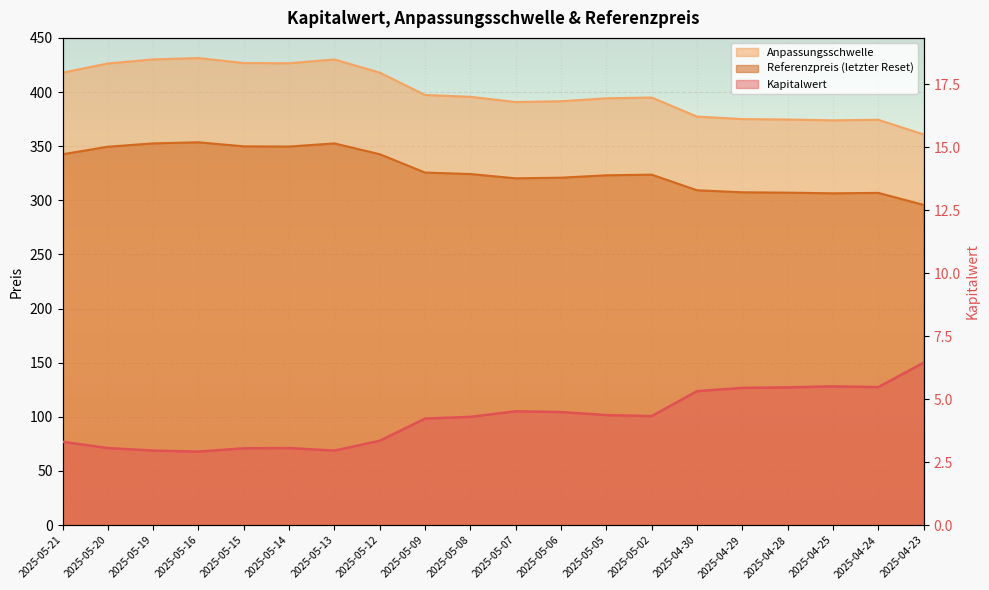

Reading left to right, extract all data points from this chart.

Kapitalwert: 2025-05-21=3.3	2025-05-20=3.1	2025-05-19=3.0	2025-05-16=2.9	2025-05-15=3.0	2025-05-14=3.1	2025-05-13=3.0	2025-05-12=3.4	2025-05-09=4.2	2025-05-08=4.3	2025-05-07=4.5	2025-05-06=4.5	2025-05-05=4.4	2025-05-02=4.3	2025-04-30=5.3	2025-04-29=5.5	2025-04-28=5.5	2025-04-25=5.5	2025-04-24=5.5	2025-04-23=6.5
Anpassungsschwelle: 2025-05-21=417.9	2025-05-20=426.4	2025-05-19=430.1	2025-05-16=431.4	2025-05-15=426.8	2025-05-14=426.6	2025-05-13=430.1	2025-05-12=417.9	2025-05-09=397.3	2025-05-08=395.6	2025-05-07=390.8	2025-05-06=391.5	2025-05-05=394.2	2025-05-02=394.9	2025-04-30=377.3	2025-04-29=375.0	2025-04-28=374.6	2025-04-25=373.9	2025-04-24=374.4	2025-04-23=360.8
Referenzpreis: 2025-05-21=342.5	2025-05-20=349.5	2025-05-19=352.6	2025-05-16=353.6	2025-05-15=349.8	2025-05-14=349.7	2025-05-13=352.5	2025-05-12=342.6	2025-05-09=325.6	2025-05-08=324.2	2025-05-07=320.3	2025-05-06=320.9	2025-05-05=323.1	2025-05-02=323.7	2025-04-30=309.3	2025-04-29=307.4	2025-04-28=307.1	2025-04-25=306.4	2025-04-24=306.9	2025-04-23=295.8